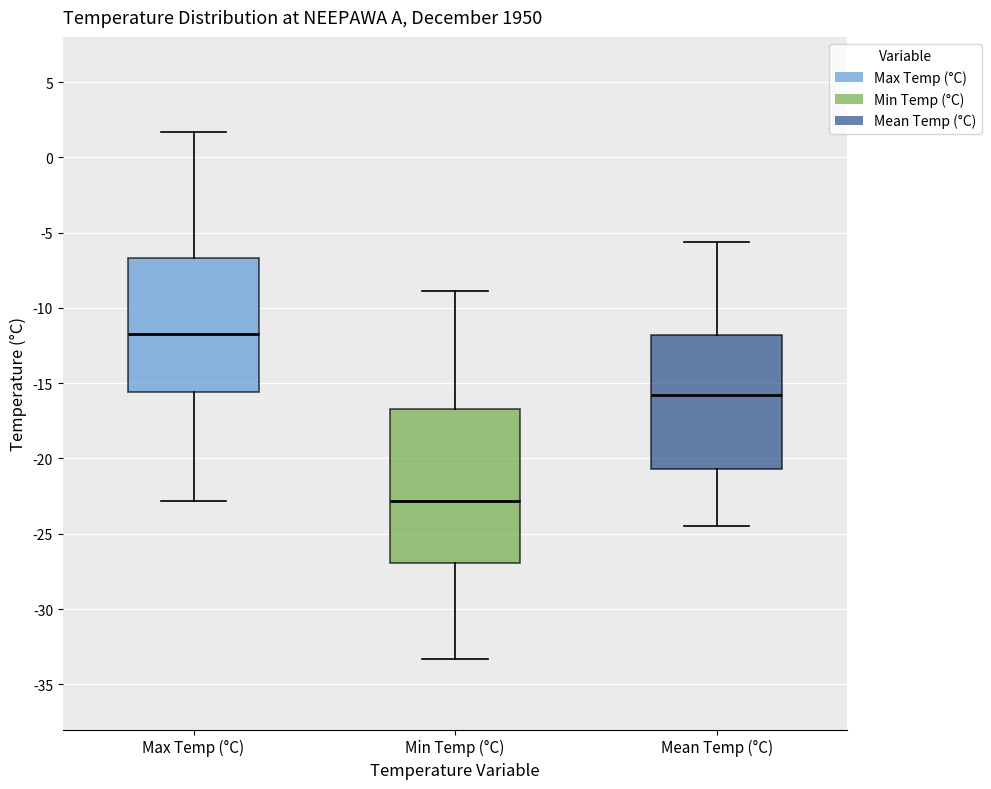

Which box is the tallest, from its lower edge to its upper edge?

Min Temp (°C)